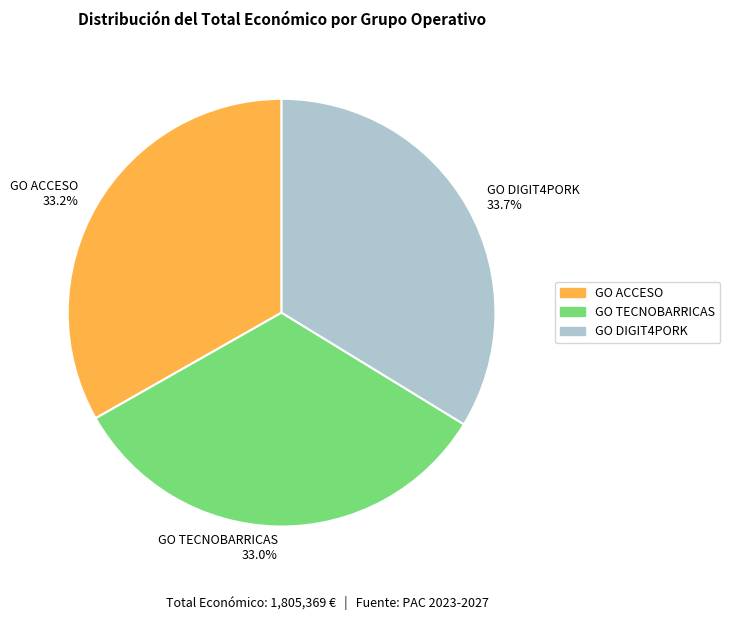

Does GO TECNOBARRICAS 33.0% account for over 50% of the chart?

No